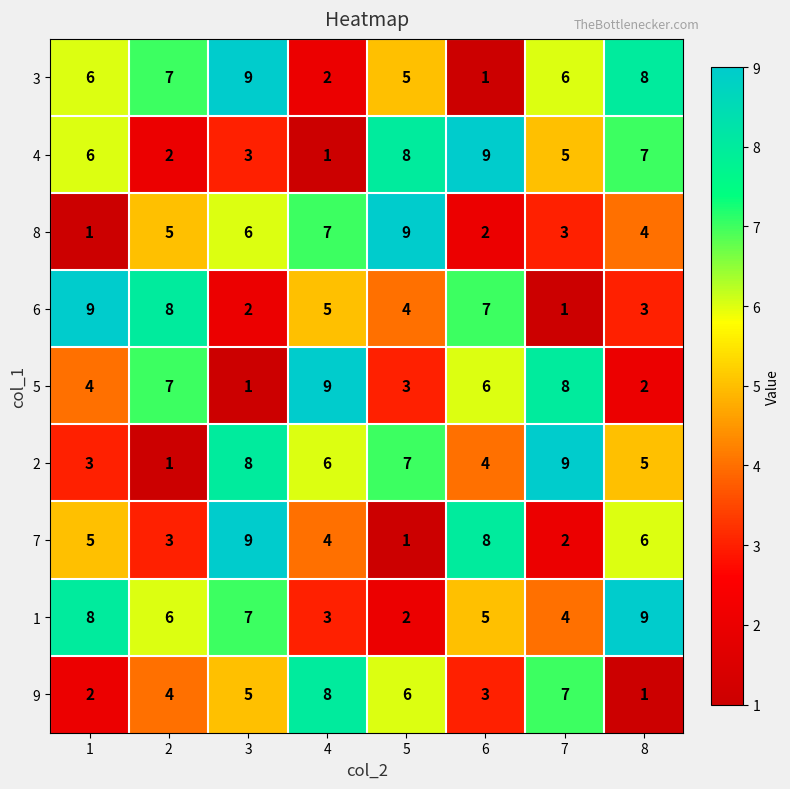

What is the sum of all 2 values?

43